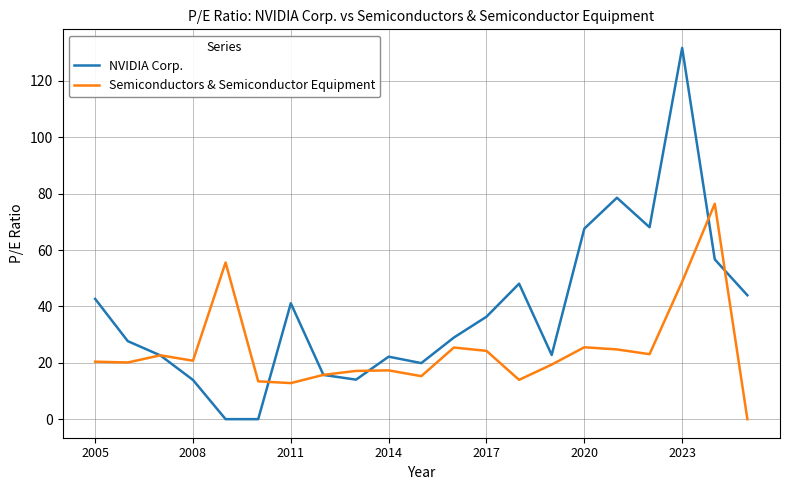

In Semiconductors & Semiconductor Equipment, how many points are higher than both neighbors (excluding endpoints)?

6